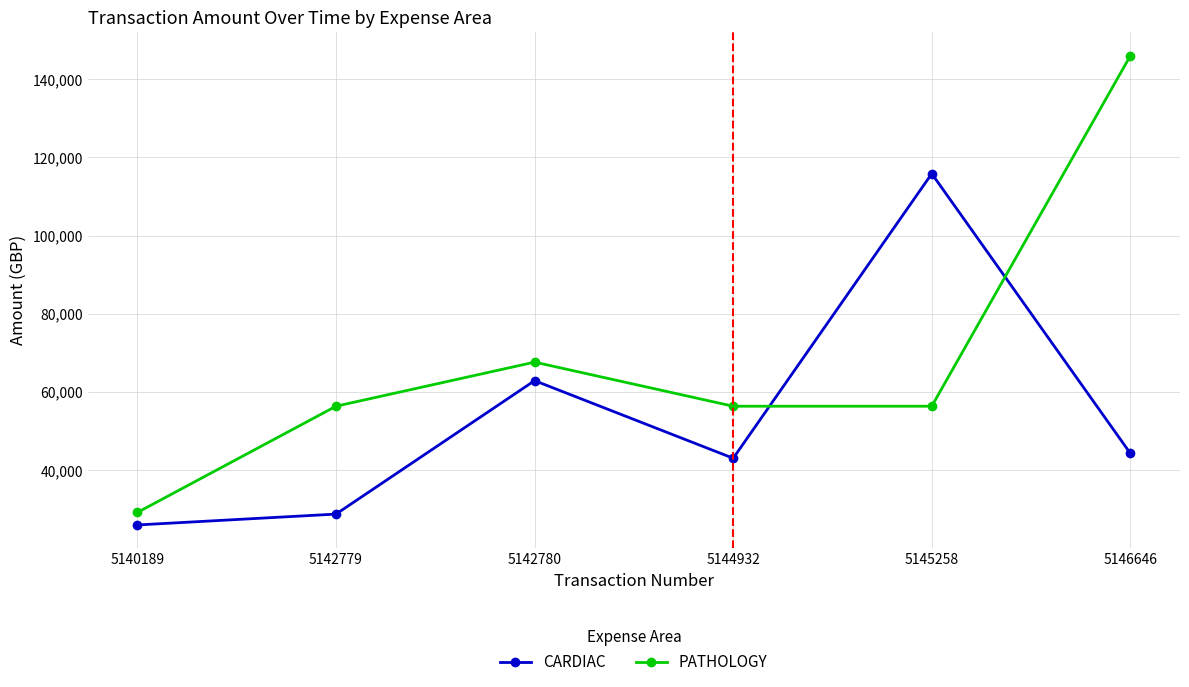

Reading right to left, transcribe all the data shown in this chart.

CARDIAC: 44326.0	115861.2	43080.0	62928.0	28800.0	26022.0
PATHOLOGY: 146012.1	56385.2	56385.2	67662.3	56385.2	29225.9